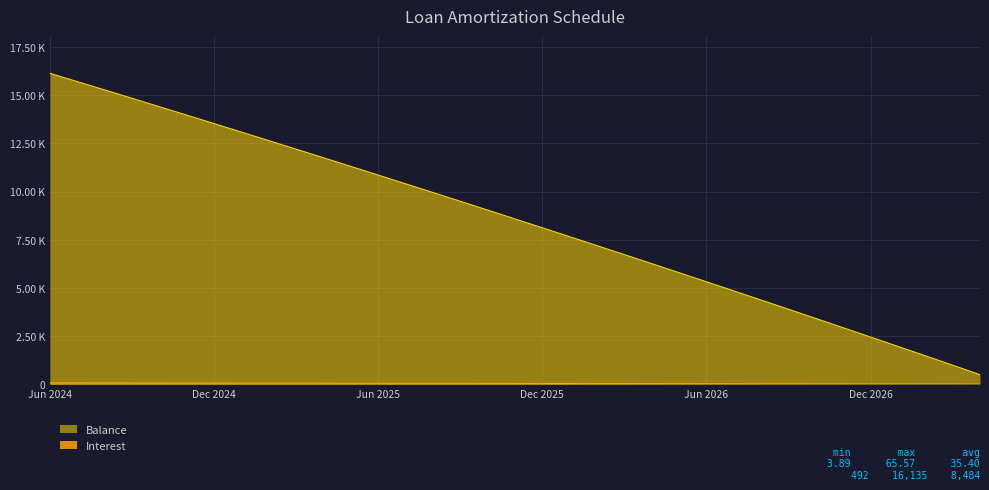

Rank the categories by Interest value from lowest to highest.

Apr 2027, Mar 2027, Feb 2027, Jan 2027, Dec 2026, Nov 2026, Oct 2026, Sep 2026, Aug 2026, Jul 2026, Jun 2026, May 2026, Apr 2026, Mar 2026, Feb 2026, Jan 2026, Dec 2025, Nov 2025, Oct 2025, Sep 2025, Aug 2025, Jul 2025, Jun 2025, May 2025, Apr 2025, Mar 2025, Feb 2025, Jan 2025, Dec 2024, Nov 2024, Oct 2024, Sep 2024, Aug 2024, Jul 2024, Jun 2024